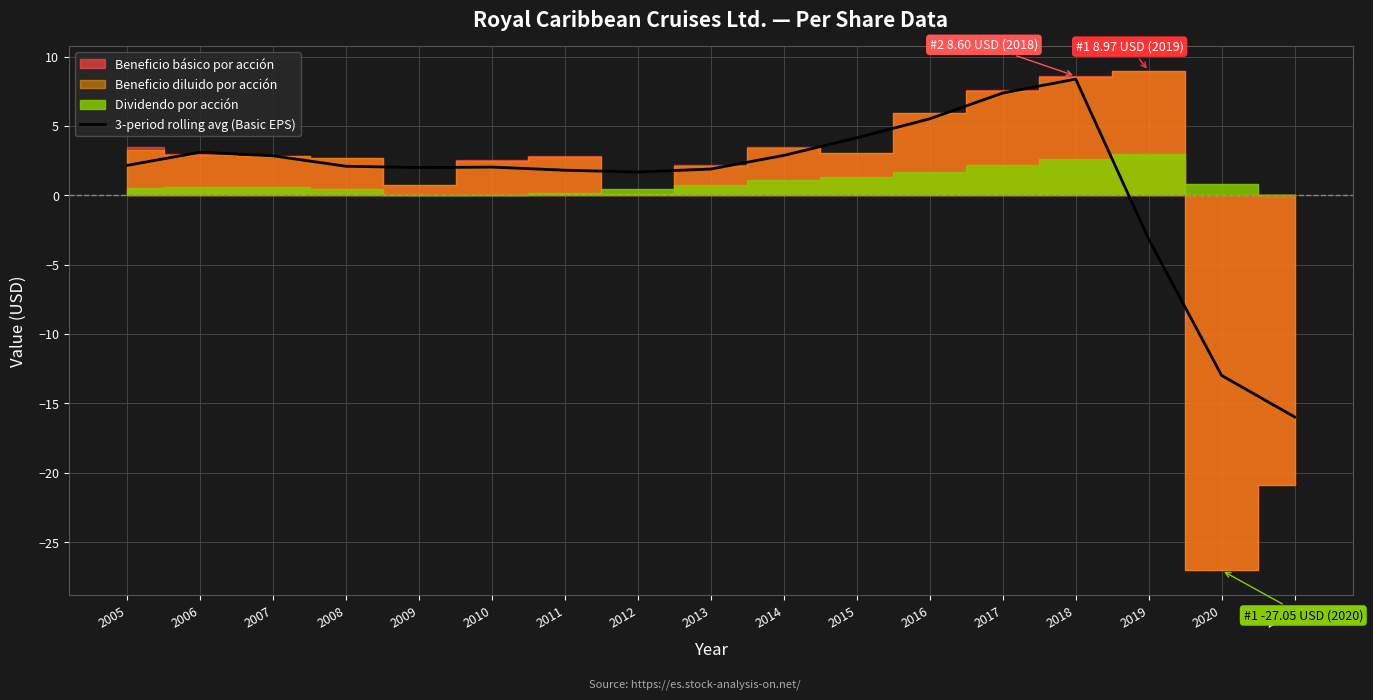

At which category does the data reach its first local peak?

2006